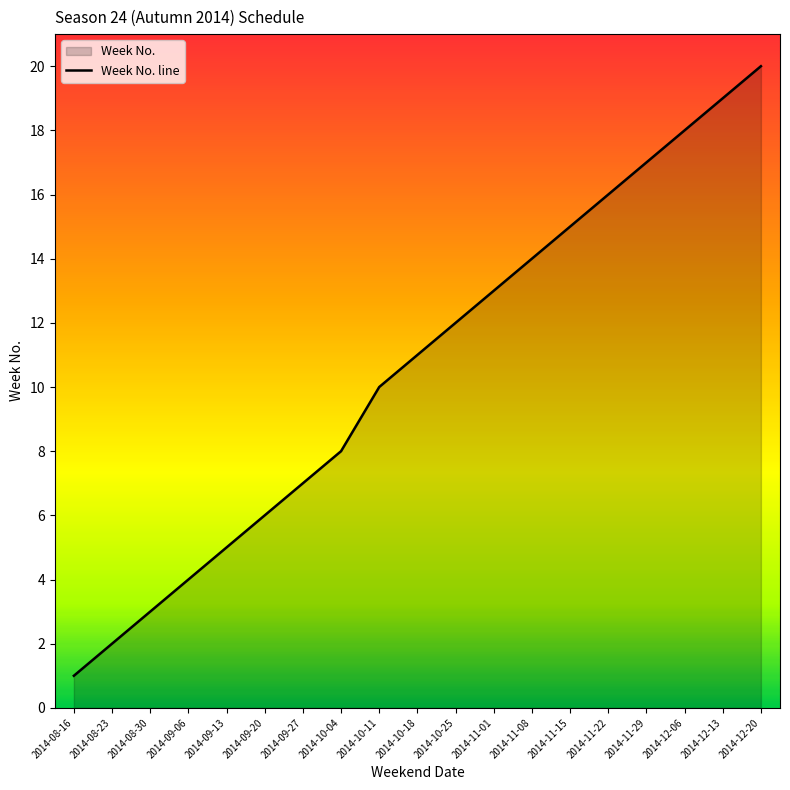

What is the label of the 16th point from the left?

2014-11-29